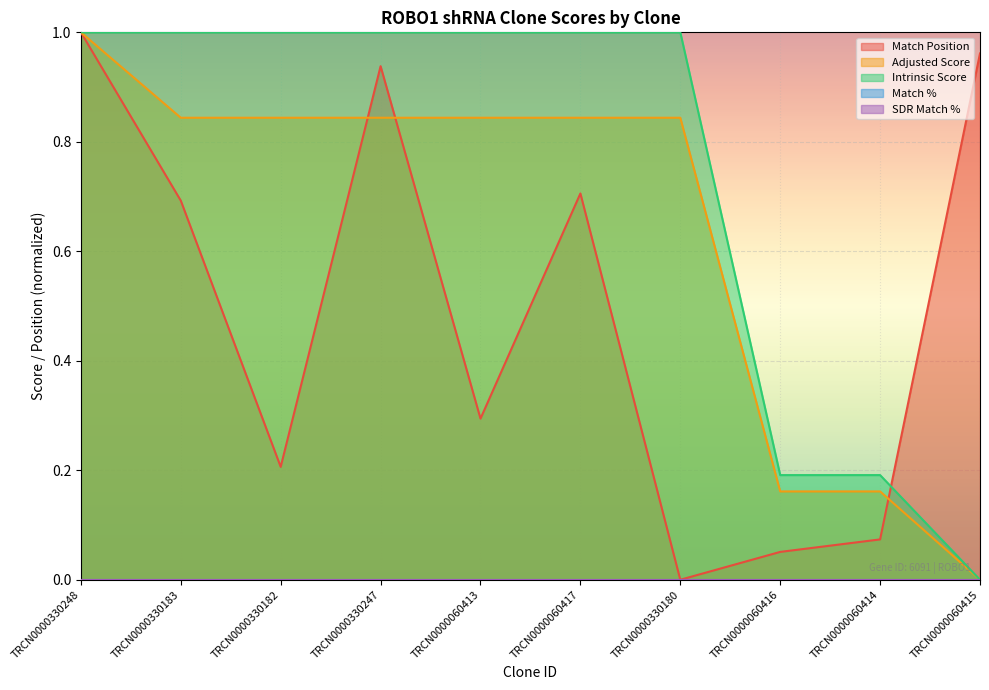

At how many categories does at least one series exceed 0?

10